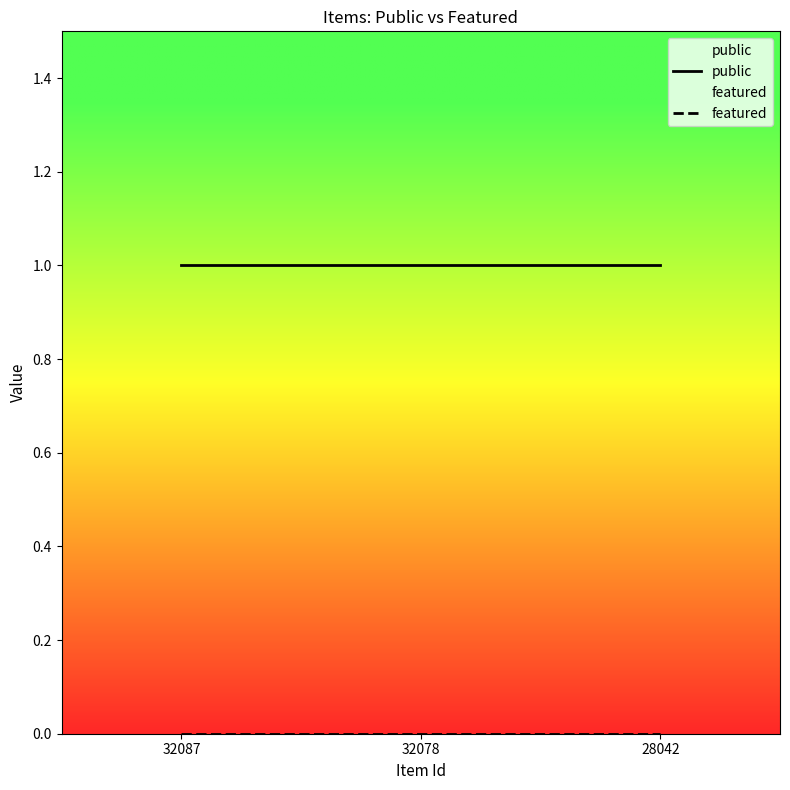

Rank the series by their average value, from highest to lowest.

public, featured